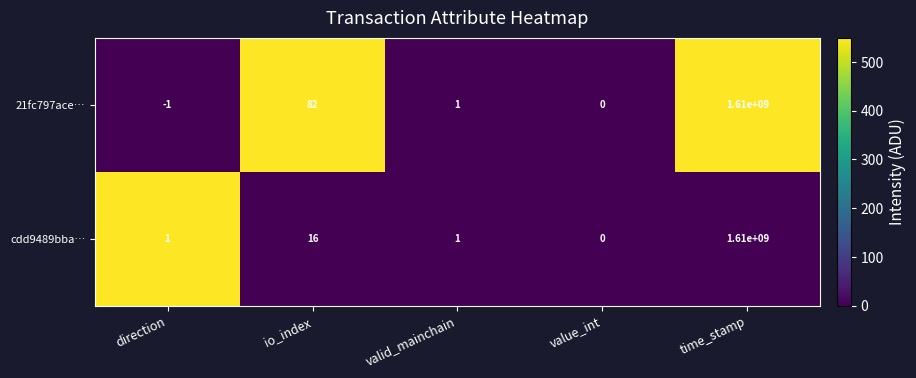

The value of 21fc797ace… at value_int is 0. True or false?

True